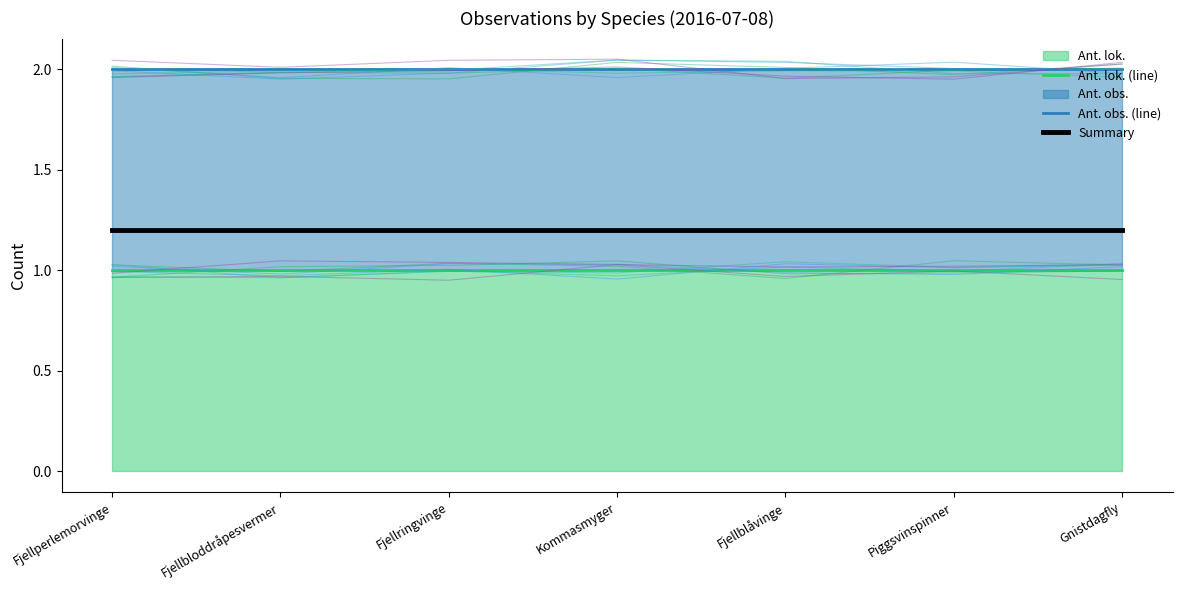

At Fjellringvinge, list the series in order from largest to smallest.

Ant. obs. (line), Summary, Ant. lok. (line)